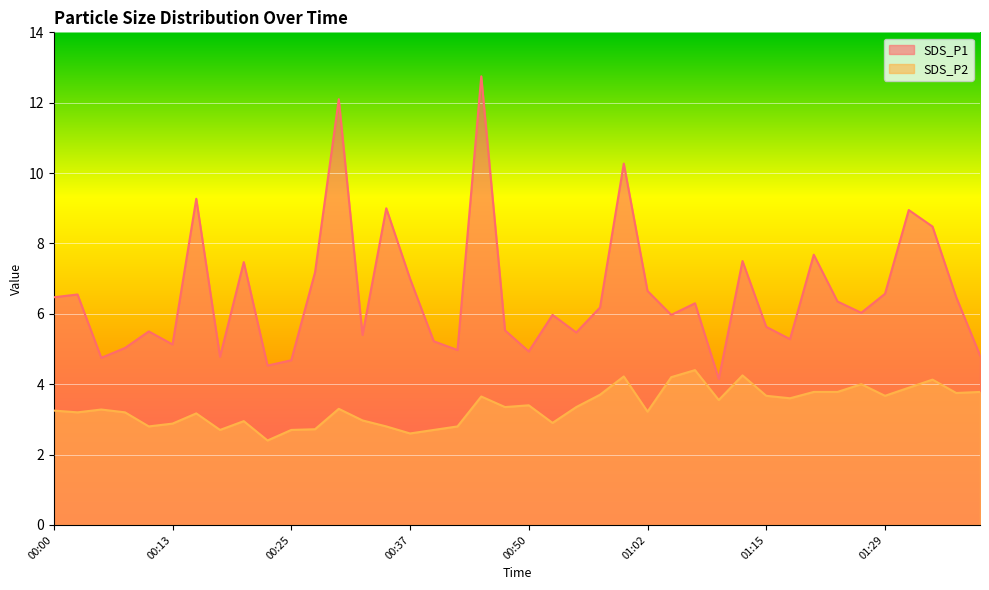

At how many categories does at least one series exceed 12?

2